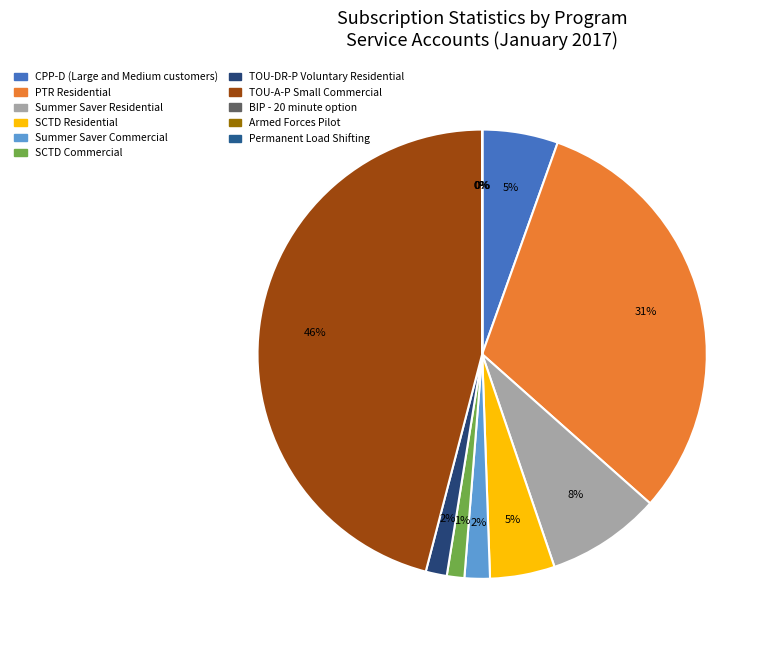

To the nearest percent, what is the average slice percentage?

9%